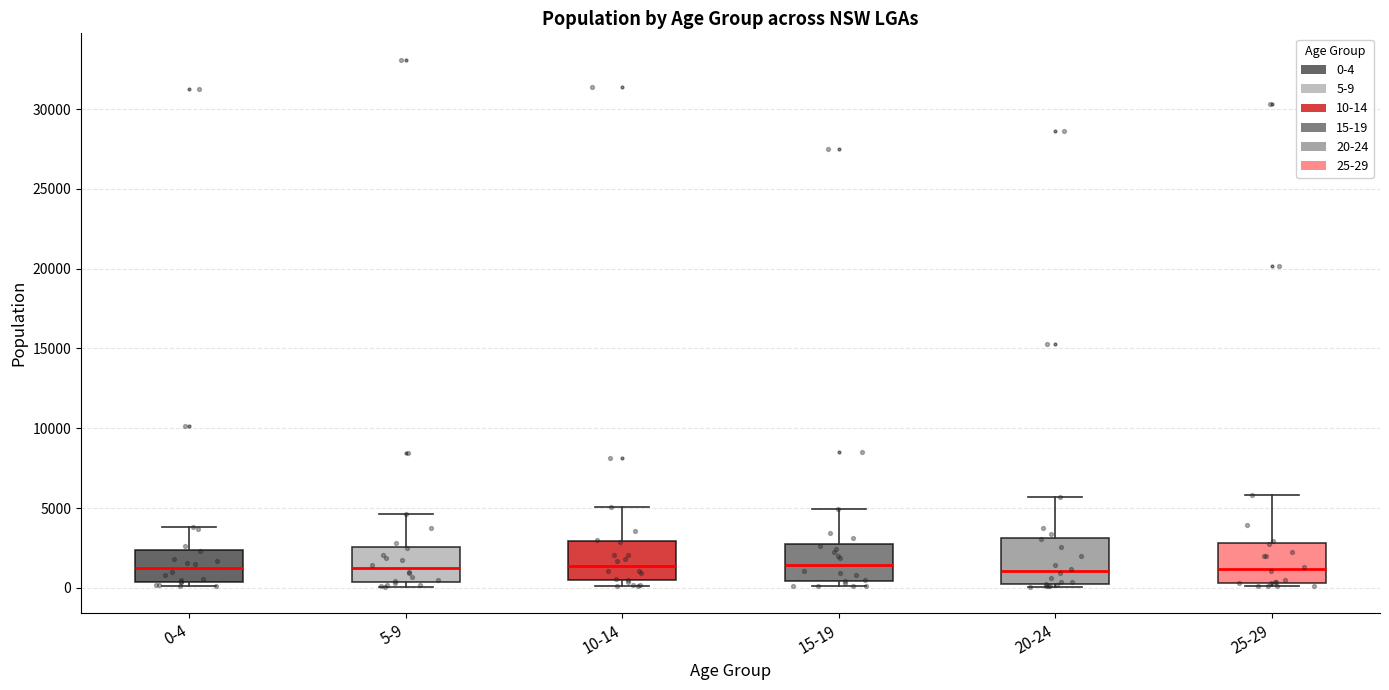

Reading left to right, read every box against the y-axis: the position of its median line, the range the box covers, and the ends of its whiskers. The values are not printed on the chart, so give them approximately, as read against the axis.

0-4: median 1500, box 500 to 2500, whiskers 0 to 4000
5-9: median 1000, box 500 to 2500, whiskers 0 to 4500
10-14: median 1500, box 500 to 3000, whiskers 0 to 5000
15-19: median 1500, box 500 to 2500, whiskers 0 to 5000
20-24: median 1000, box 0 to 3000, whiskers 0 (just below the box's lower edge) to 5500
25-29: median 1000, box 500 to 3000, whiskers 0 to 6000